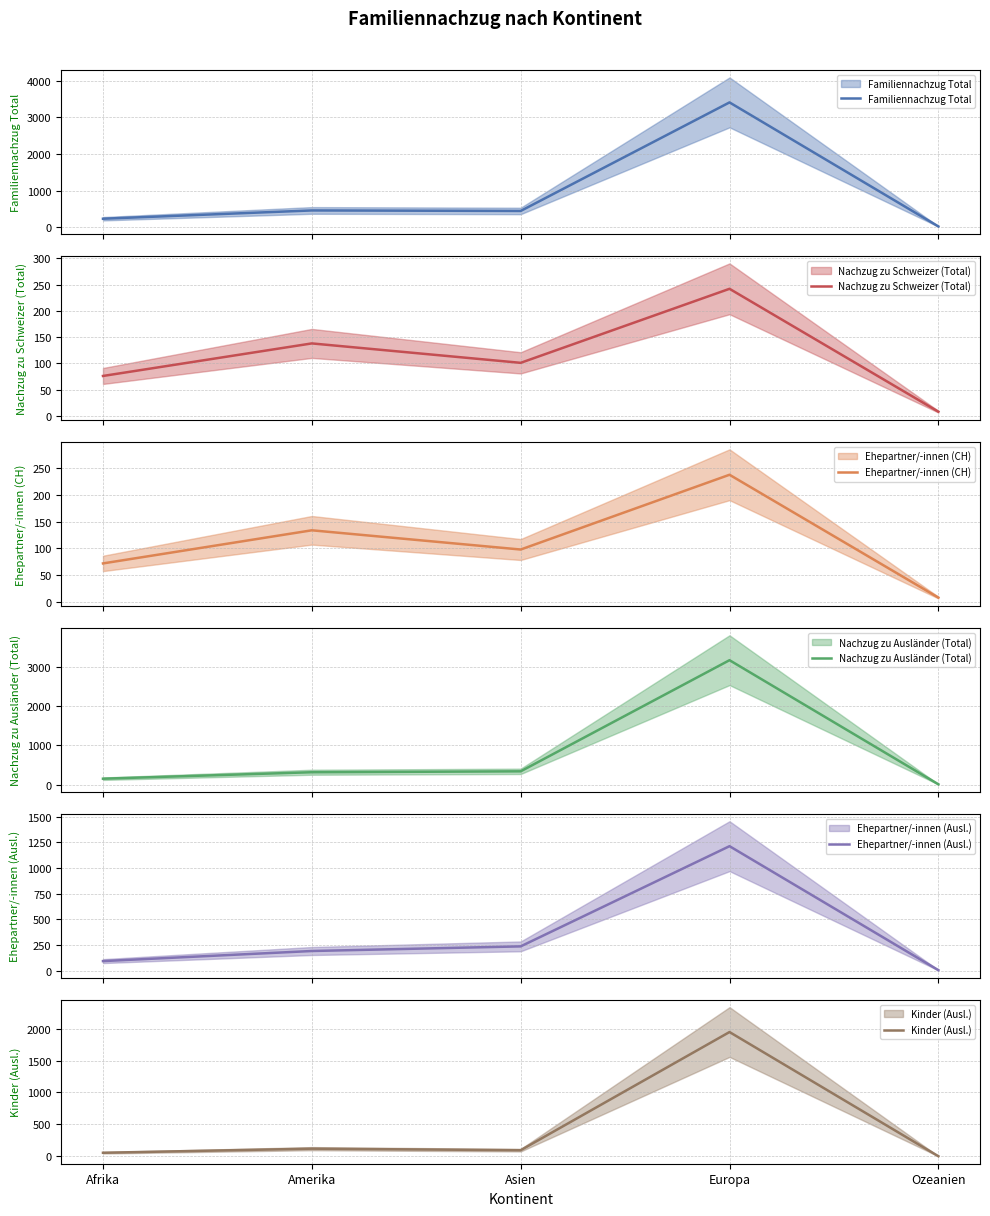

Count the number of categories in the chart.

5